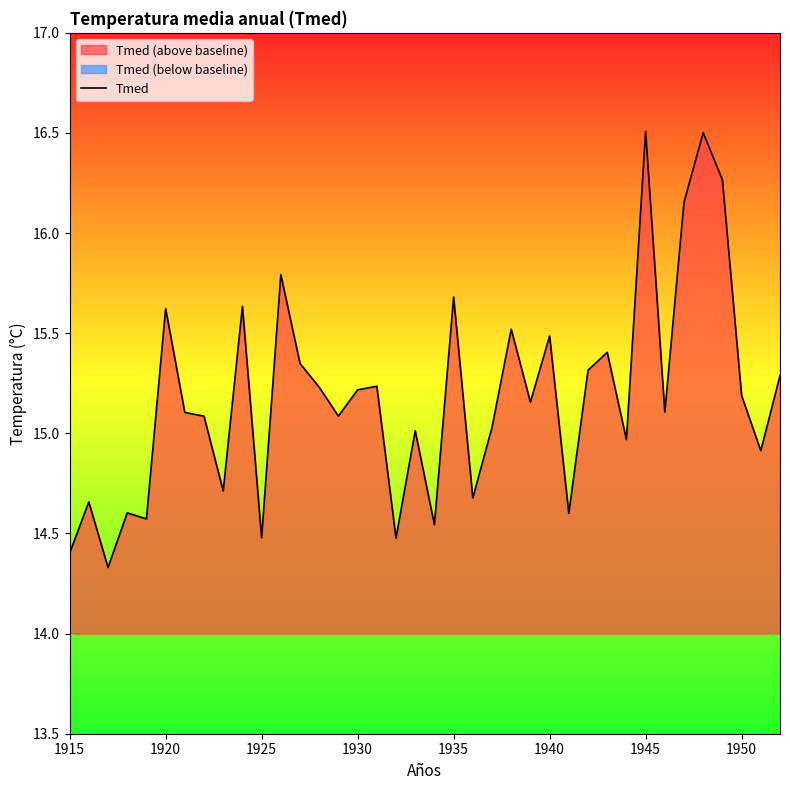

What is the value of the 25th point from the left?

15.2